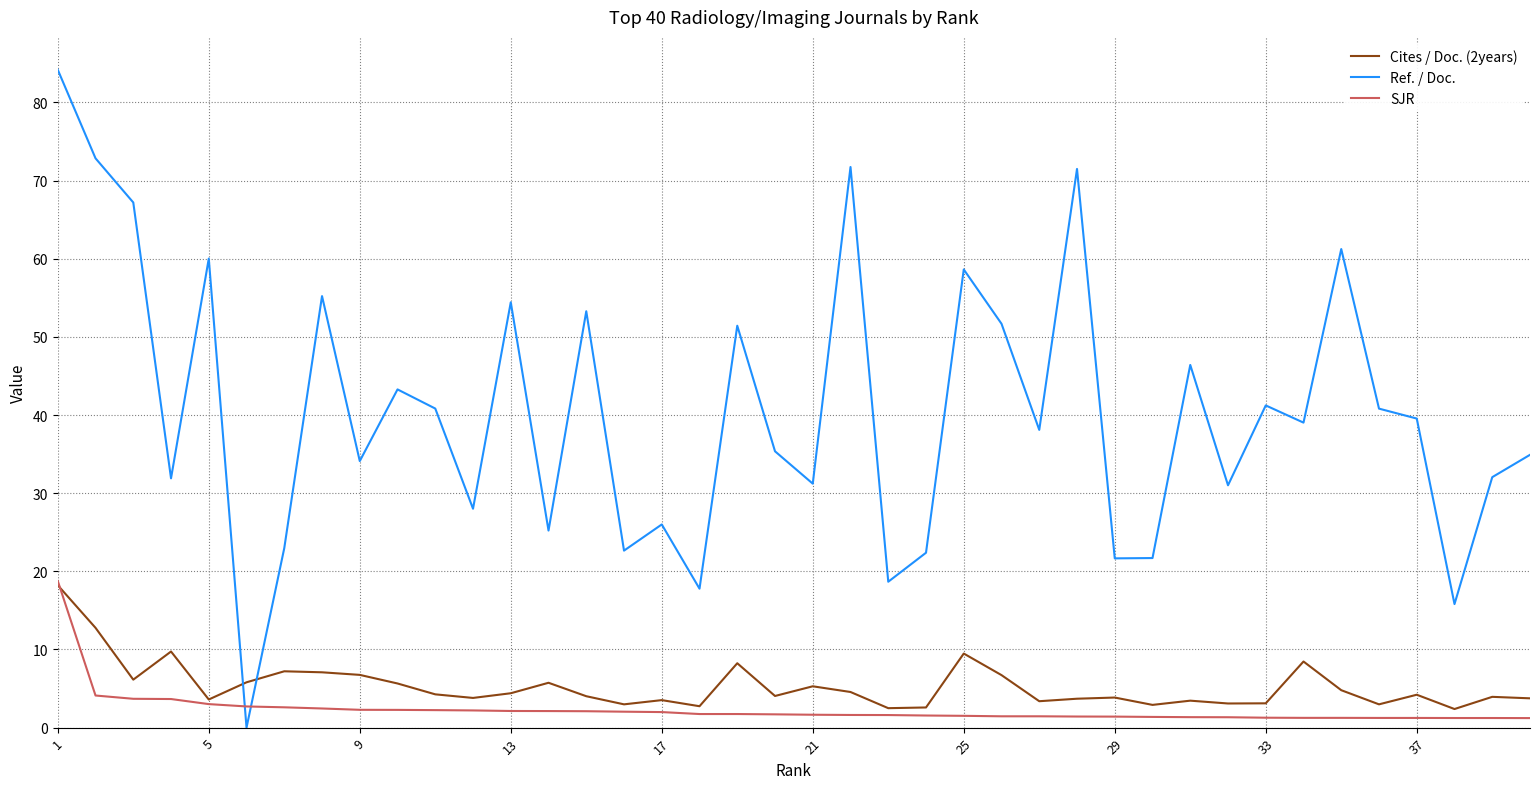

What is the minimum value for Cites / Doc. (2years)?

2.4